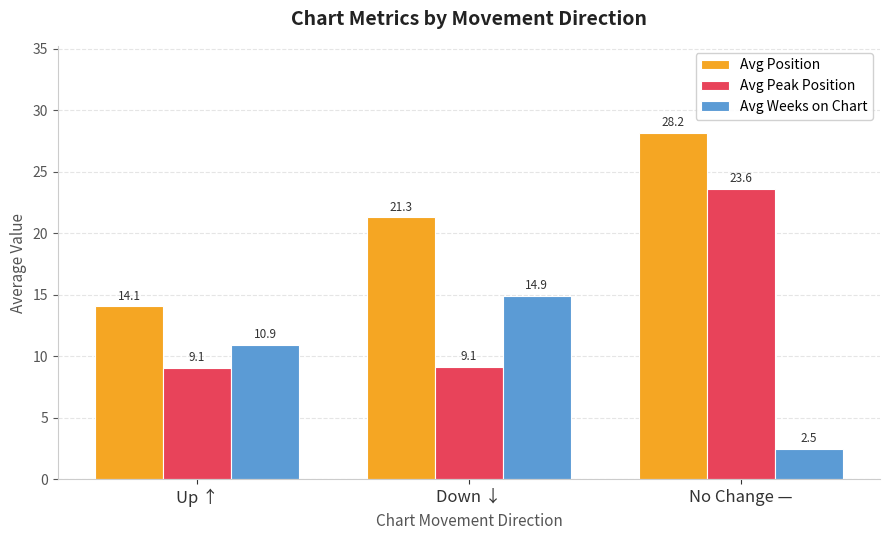

What is the approximate value of Avg Peak Position at No Change —?

23.6